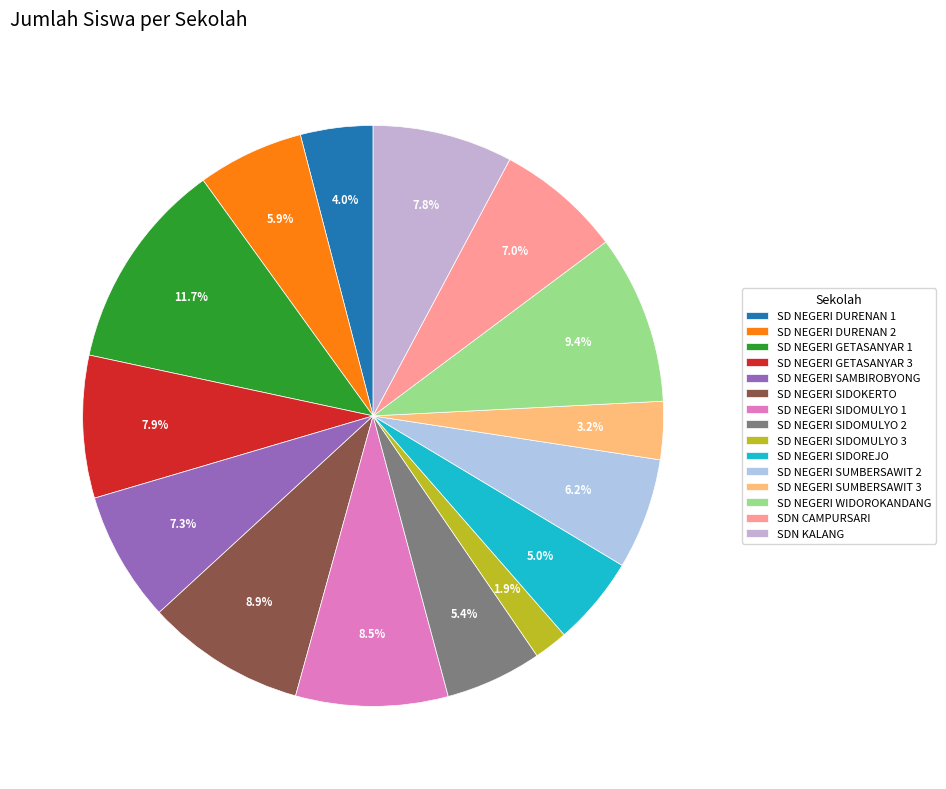

To the nearest percent, what percentage of the pie is SD NEGERI SUMBERSAWIT 2?

6%